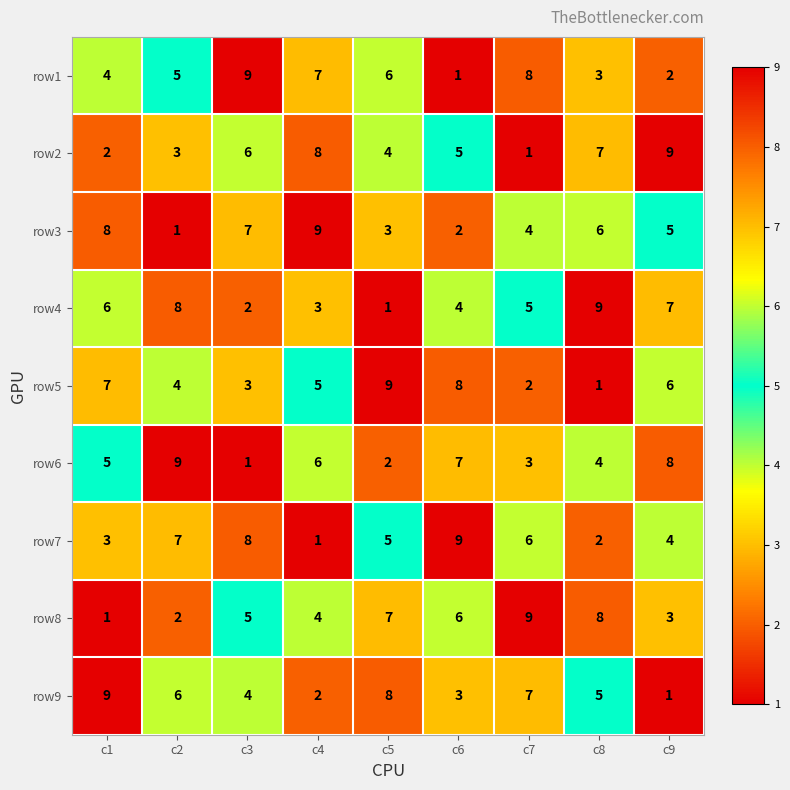

Rank the series at c9 from lowest to highest value.

row9, row1, row8, row7, row3, row5, row4, row6, row2